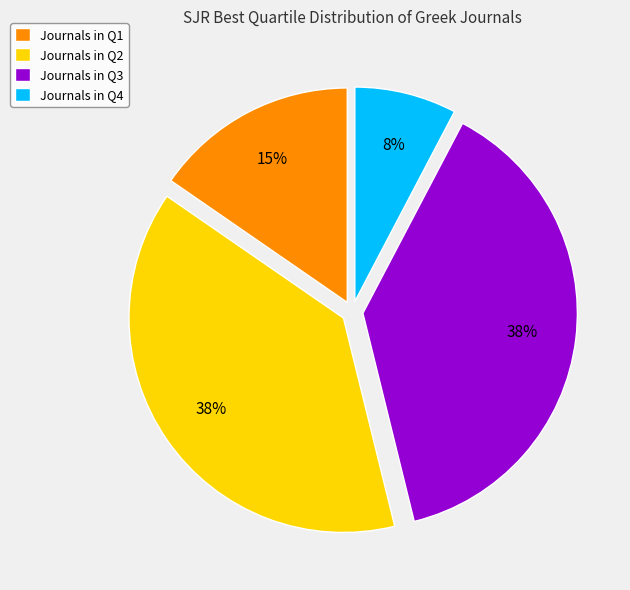

Combined, do Journals in Q4 and Journals in Q3 account for over 50%?

No